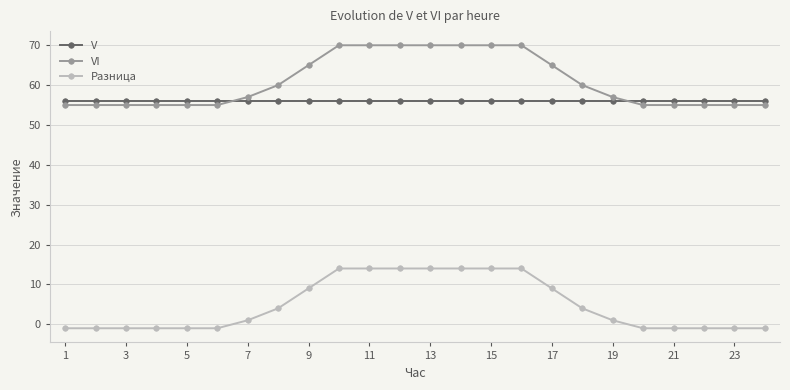

How many lines are shown in the chart?

3